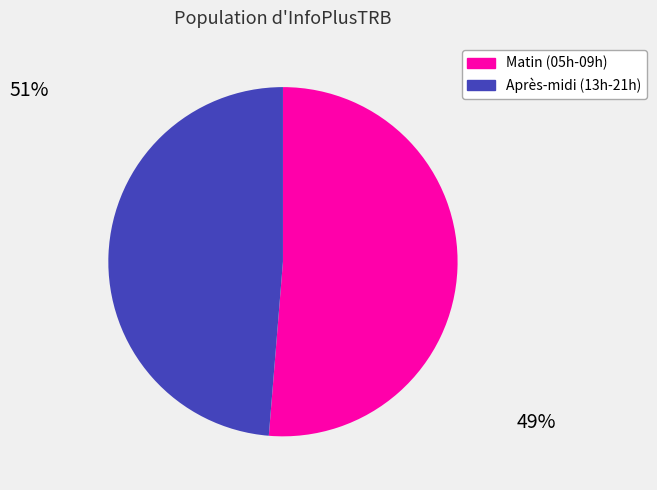

How many slices are in this pie chart?

2